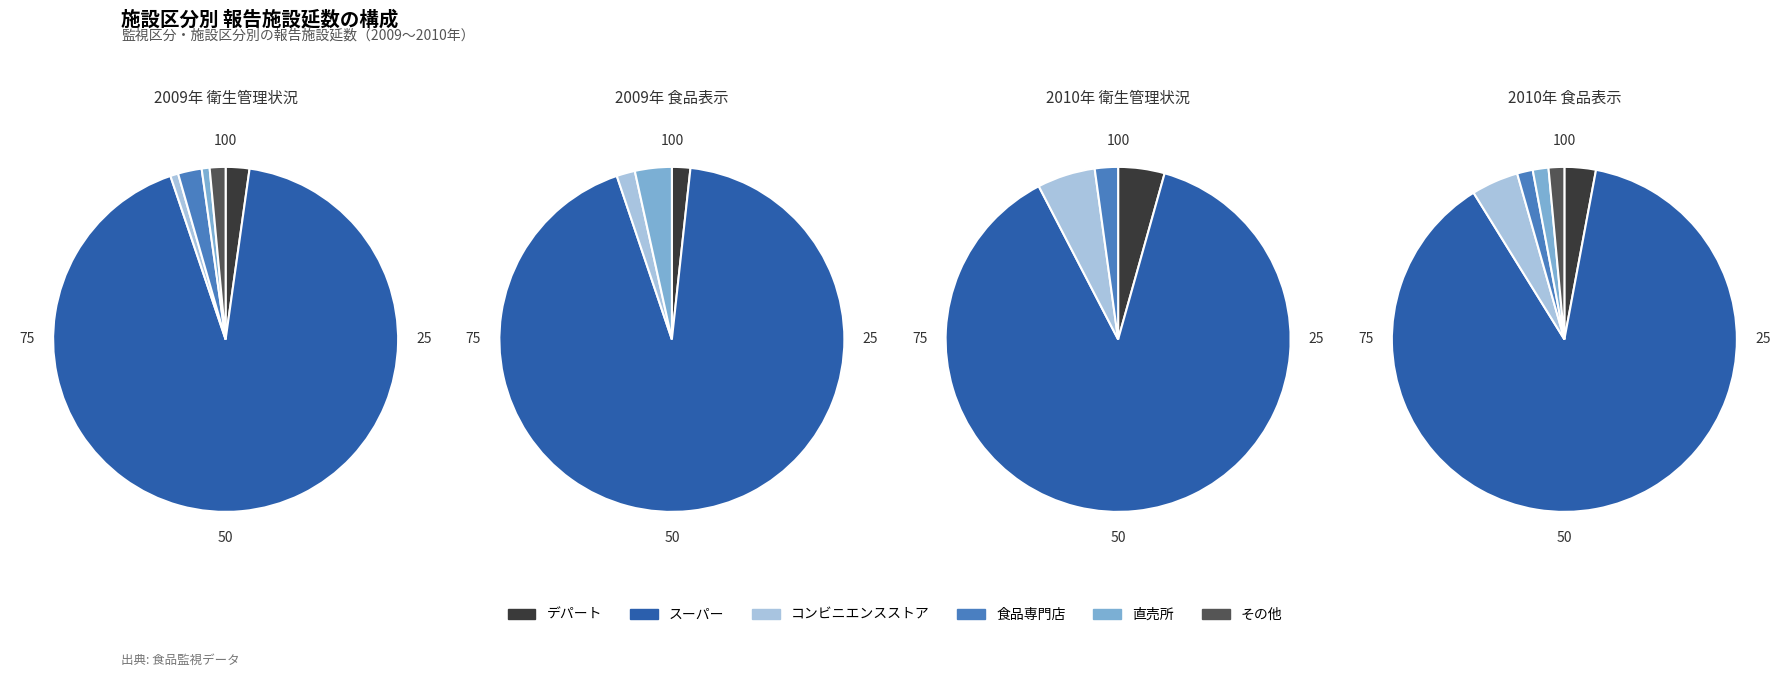

What is the total percentage of 直売所 and コンビニエンスストア?

1.5%